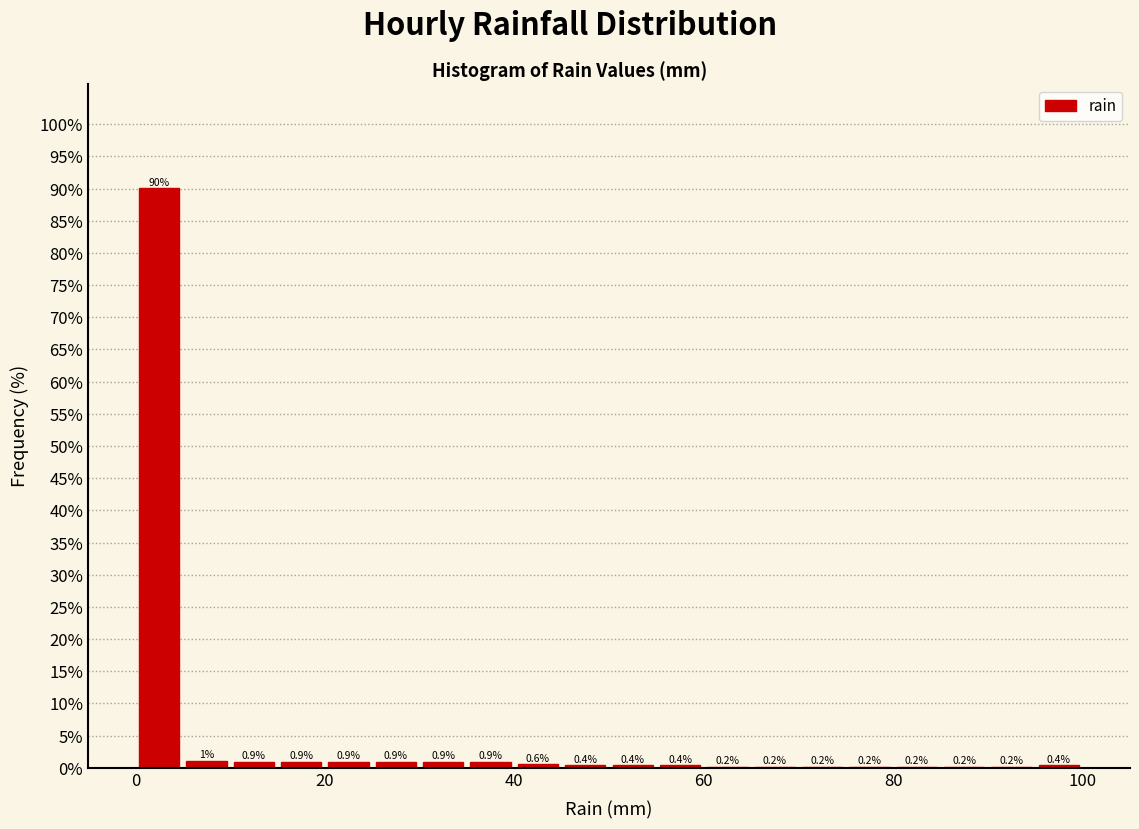

Read against the x-axis, roughly where is the centre of the tallest bar?

2